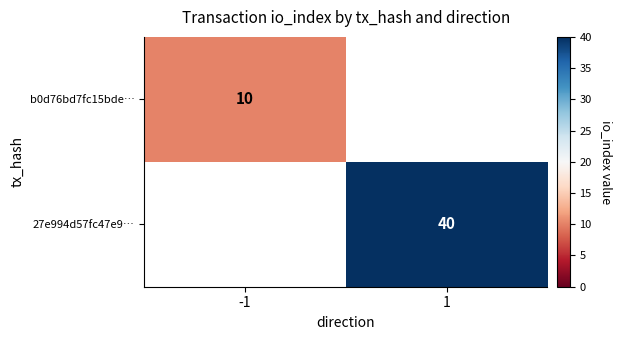

Is it true that 27e994d57fc47e9… equals 9 at 1?

False